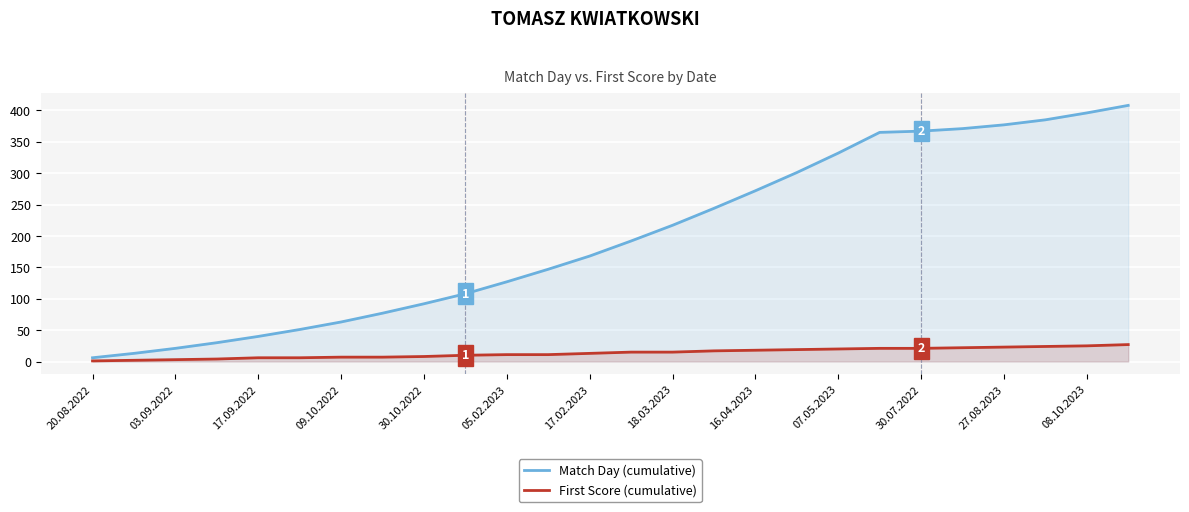

What are all the series names shown in the legend?

Match Day (cumulative), First Score (cumulative)